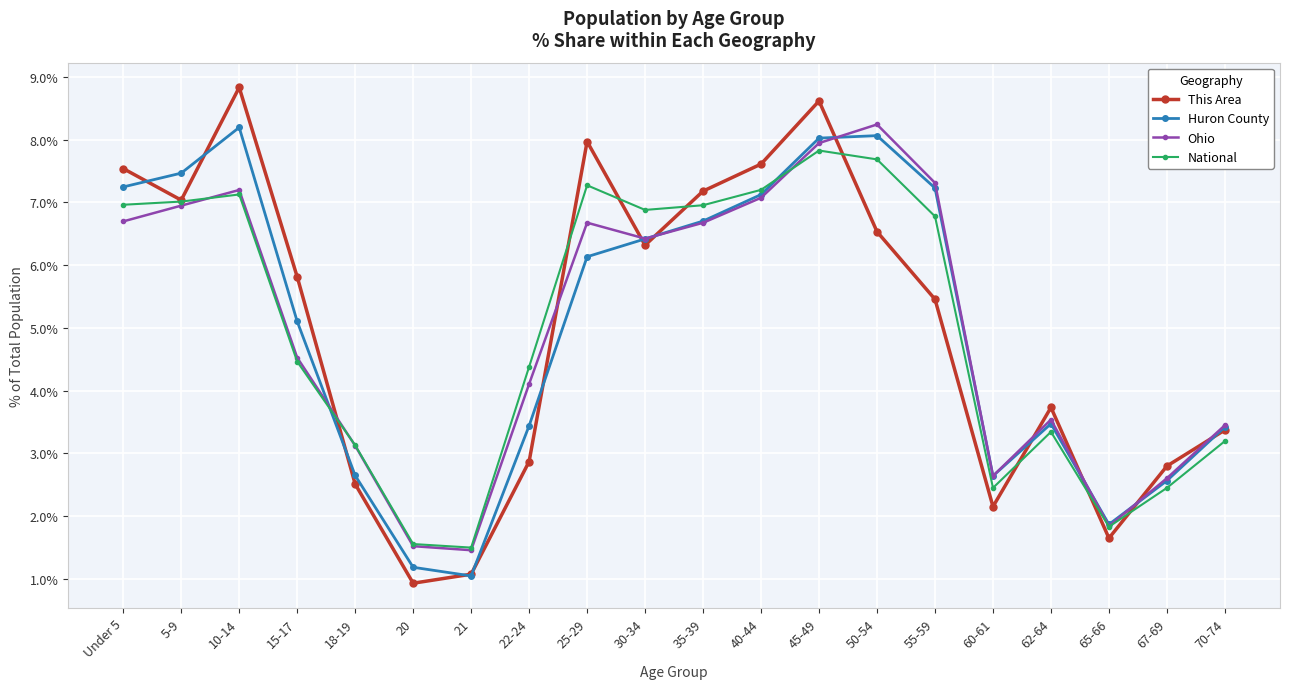

Rank the categories by This Area value from highest to lowest.

10-14, 45-49, 25-29, 40-44, Under 5, 35-39, 5-9, 50-54, 30-34, 15-17, 55-59, 62-64, 70-74, 22-24, 67-69, 18-19, 60-61, 65-66, 21, 20